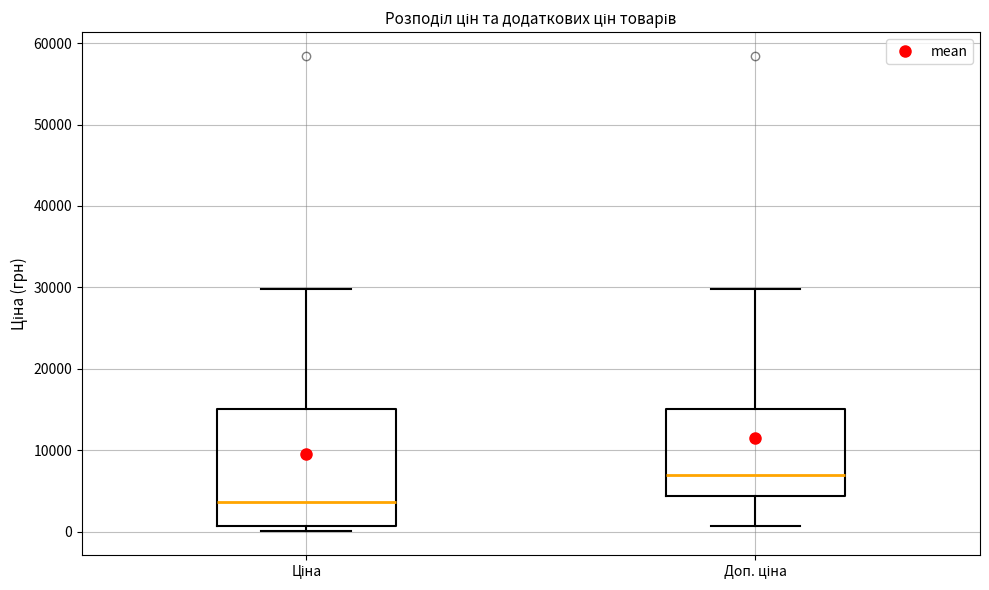

Which box's median line is the lowest?

Ціна